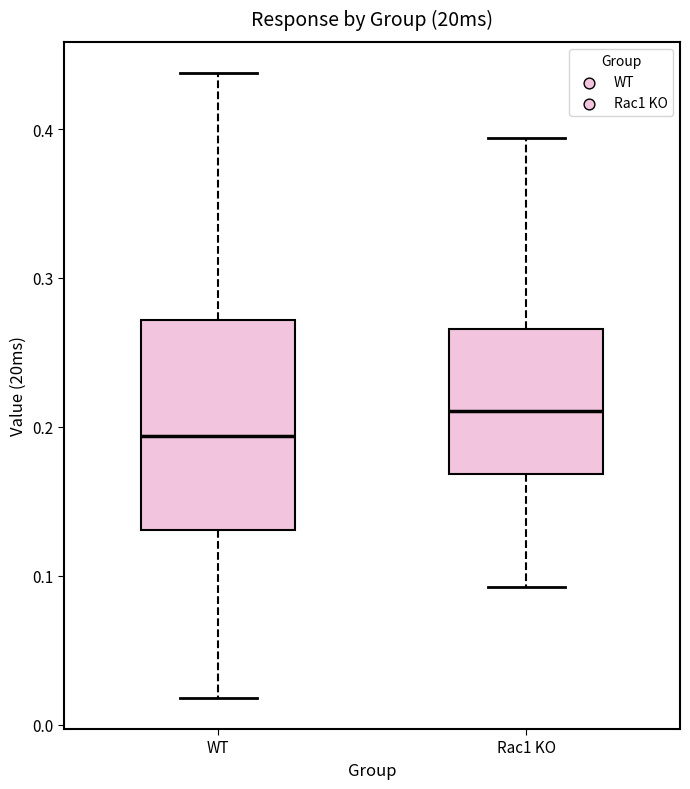

Reading left to right, read every box against the y-axis: the position of its median line, the range the box covers, and the ends of its whiskers. The values are not printed on the chart, so give them approximately, as read against the axis.

WT: median 0.19, box 0.13 to 0.27, whiskers 0.02 to 0.44
Rac1 KO: median 0.21, box 0.17 to 0.27, whiskers 0.09 to 0.39